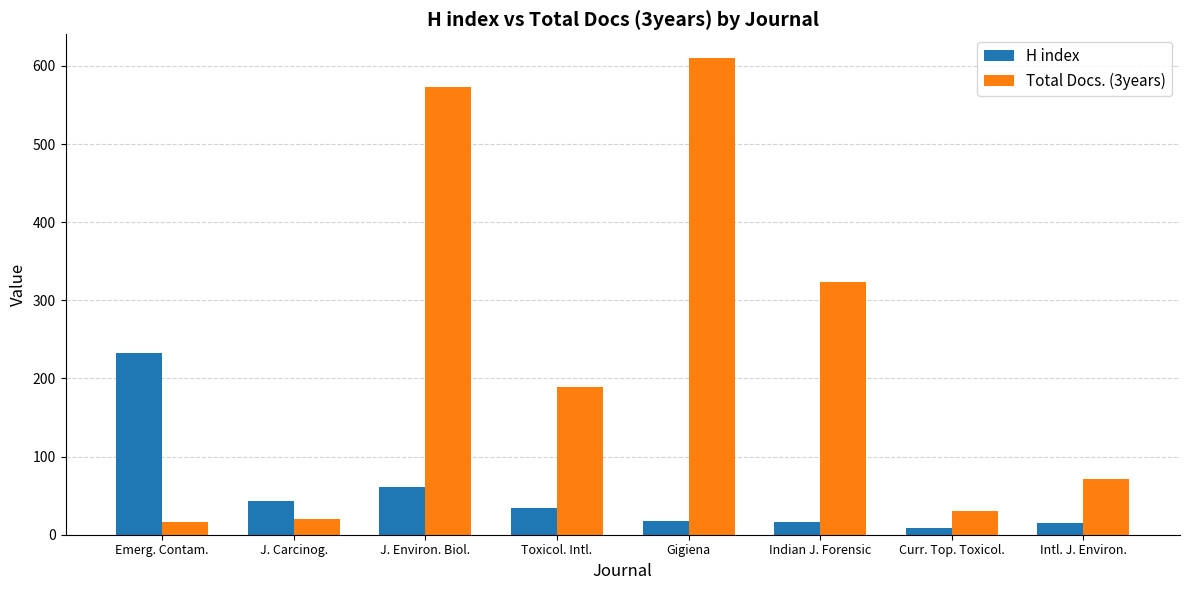

The value of Total Docs. (3years) at Toxicol. Intl. is 299. True or false?

False